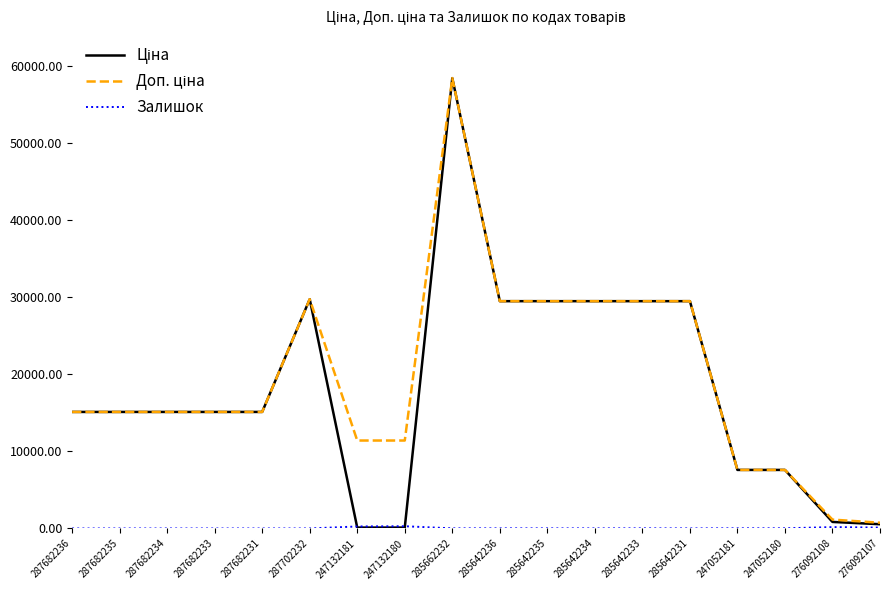

What is the greatest value displayed?

58426.5